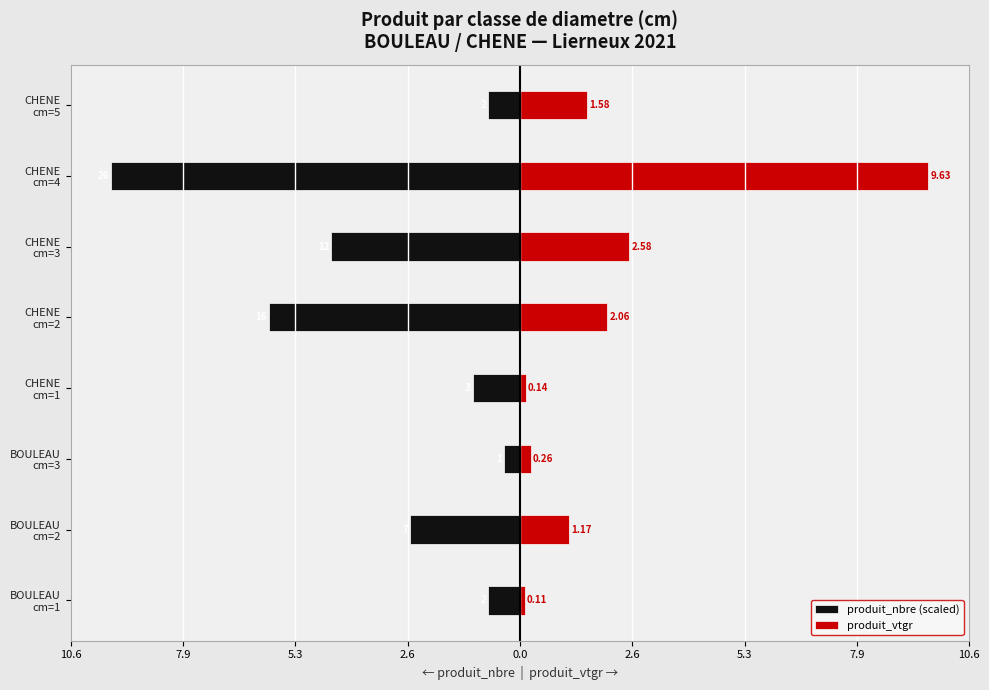

Reading left to right, what are all the values shown in this chart?

produit_nbre (scaled): -0.7	-2.6	-0.4	-1.1	-5.9	-4.4	-9.6	-0.7
produit_vtgr: 0.1	1.2	0.3	0.1	2.1	2.6	9.6	1.6